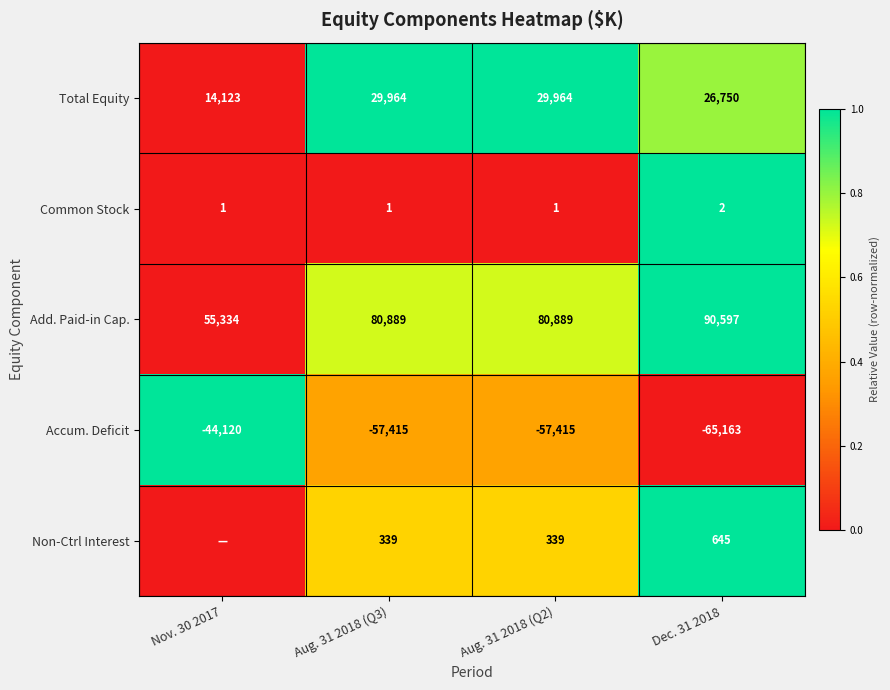

At which label does Add. Paid-in Cap. reach its peak?

Dec. 31 2018